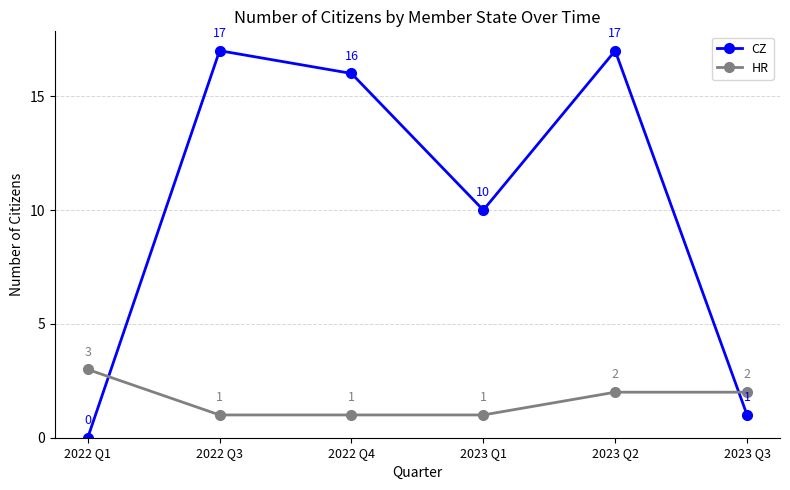

True or false: HR and CZ cross at least once.

True